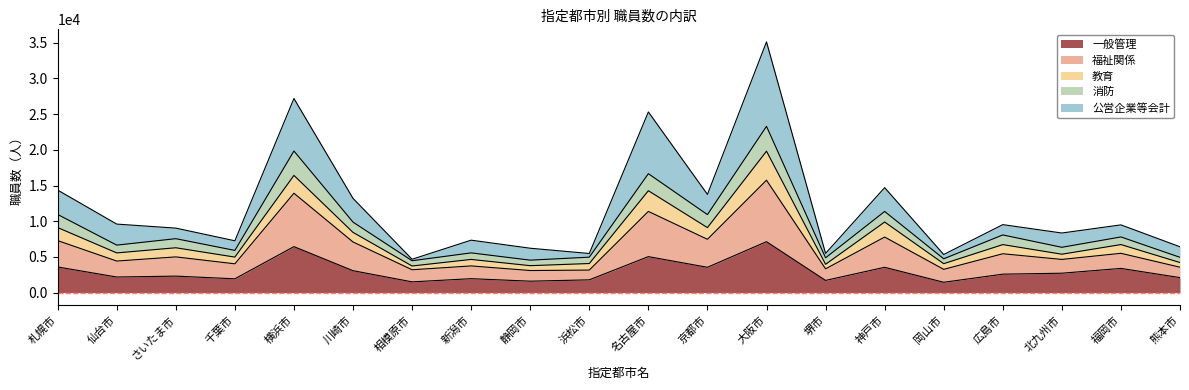

Is the value of 福祉関係 at 堺市 greater than the value of 消防 at 北九州市?

Yes